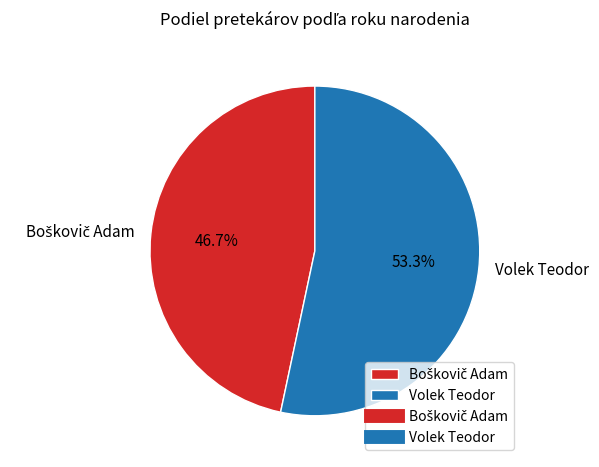

What percentage is NOT represented by Volek Teodor?

46.7%